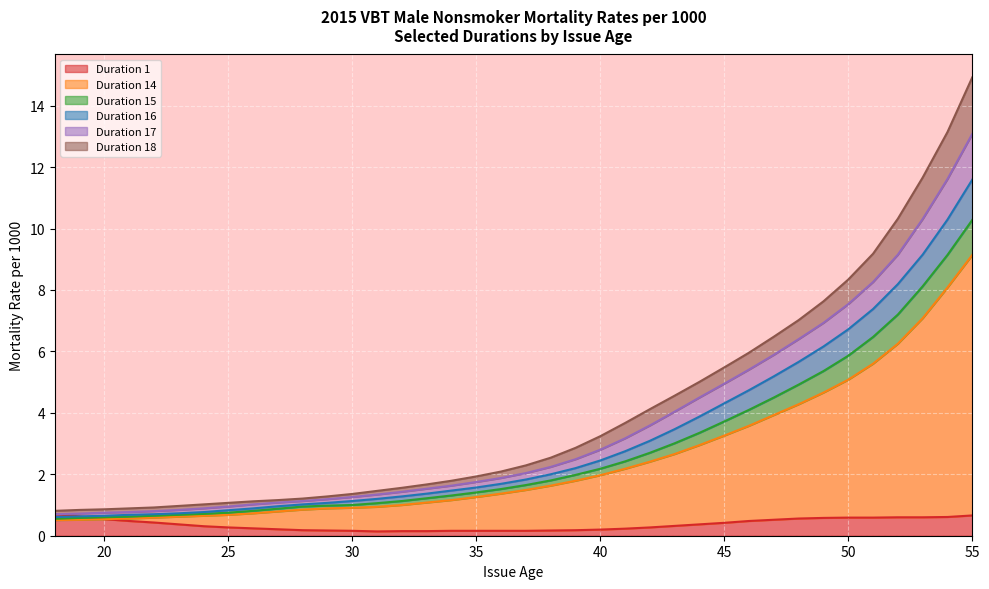

Reading left to right, list all the values displayed in this chart.

Duration 1: 18=0.7	19=0.6	20=0.5	21=0.5	22=0.4	23=0.4	24=0.3	25=0.3	26=0.2	27=0.2	28=0.2	29=0.2	30=0.2	31=0.1	32=0.1	33=0.1	34=0.2	35=0.2	36=0.2	37=0.2	38=0.2	39=0.2	40=0.2	41=0.2	42=0.3	43=0.3	44=0.4	45=0.4	46=0.5	47=0.5	48=0.6	49=0.6	50=0.6	51=0.6	52=0.6	53=0.6	54=0.6	55=0.7
Duration 14: 18=0.5	19=0.5	20=0.5	21=0.6	22=0.6	23=0.6	24=0.7	25=0.7	26=0.7	27=0.8	28=0.8	29=0.9	30=0.9	31=0.9	32=1.0	33=1.1	34=1.2	35=1.3	36=1.4	37=1.5	38=1.6	39=1.8	40=2.0	41=2.2	42=2.4	43=2.7	44=3.0	45=3.3	46=3.6	47=3.9	48=4.3	49=4.7	50=5.1	51=5.6	52=6.2	53=7.1	54=8.1	55=9.1
Duration 15: 18=0.6	19=0.6	20=0.6	21=0.6	22=0.7	23=0.7	24=0.7	25=0.8	26=0.8	27=0.9	28=0.9	29=1.0	30=1.0	31=1.1	32=1.1	33=1.2	34=1.3	35=1.4	36=1.5	37=1.6	38=1.8	39=2.0	40=2.2	41=2.4	42=2.7	43=3.0	44=3.4	45=3.7	46=4.1	47=4.5	48=4.9	49=5.4	50=5.9	51=6.5	52=7.2	53=8.1	54=9.1	55=10.3
Duration 16: 18=0.6	19=0.6	20=0.7	21=0.7	22=0.7	23=0.7	24=0.8	25=0.8	26=0.9	27=1.0	28=1.0	29=1.1	30=1.1	31=1.2	32=1.3	33=1.4	34=1.5	35=1.6	36=1.7	37=1.8	38=2.0	39=2.2	40=2.5	41=2.8	42=3.1	43=3.5	44=3.9	45=4.3	46=4.7	47=5.2	48=5.7	49=6.2	50=6.7	51=7.4	52=8.2	53=9.2	54=10.3	55=11.6
Duration 17: 18=0.7	19=0.7	20=0.8	21=0.8	22=0.8	23=0.8	24=0.9	25=0.9	26=1.0	27=1.1	28=1.1	29=1.2	30=1.3	31=1.3	32=1.4	33=1.5	34=1.6	35=1.8	36=1.9	37=2.0	38=2.2	39=2.5	40=2.8	41=3.2	42=3.6	43=4.0	44=4.5	45=5.0	46=5.4	47=5.9	48=6.4	49=6.9	50=7.5	51=8.3	52=9.2	53=10.3	54=11.6	55=13.1
Duration 18: 18=0.8	19=0.8	20=0.9	21=0.9	22=0.9	23=1.0	24=1.0	25=1.1	26=1.1	27=1.2	28=1.2	29=1.3	30=1.4	31=1.5	32=1.6	33=1.7	34=1.8	35=1.9	36=2.1	37=2.3	38=2.5	39=2.9	40=3.2	41=3.7	42=4.1	43=4.6	44=5.0	45=5.5	46=6.0	47=6.5	48=7.0	49=7.6	50=8.3	51=9.2	52=10.3	53=11.7	54=13.1	55=14.9